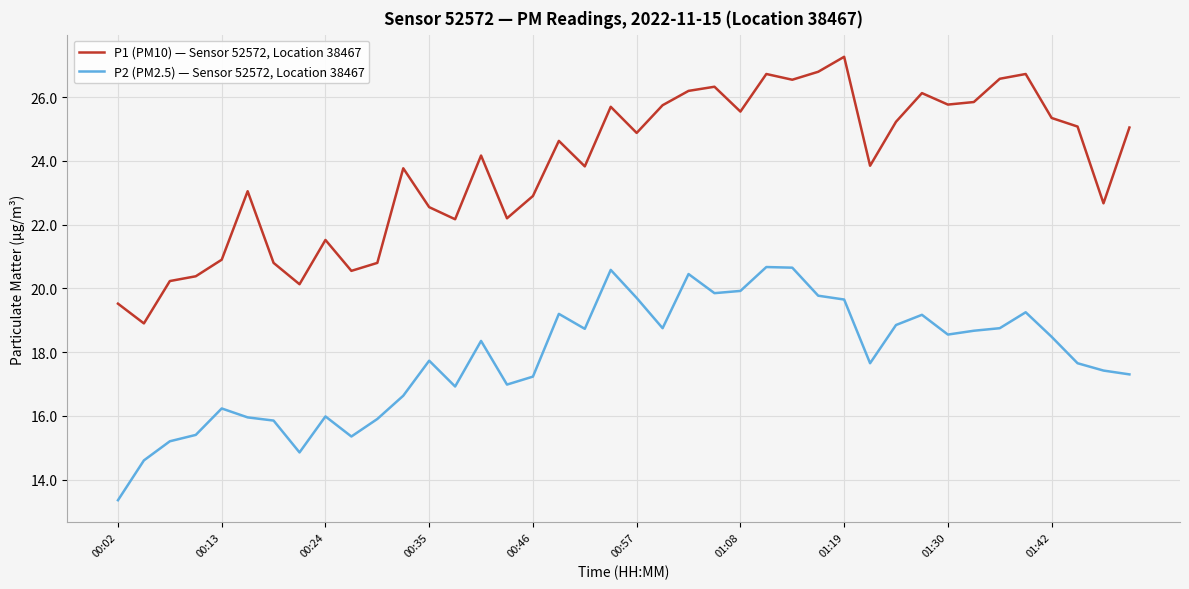

What is the lowest value of the P1 (PM10) — Sensor 52572, Location 38467 series?

18.9